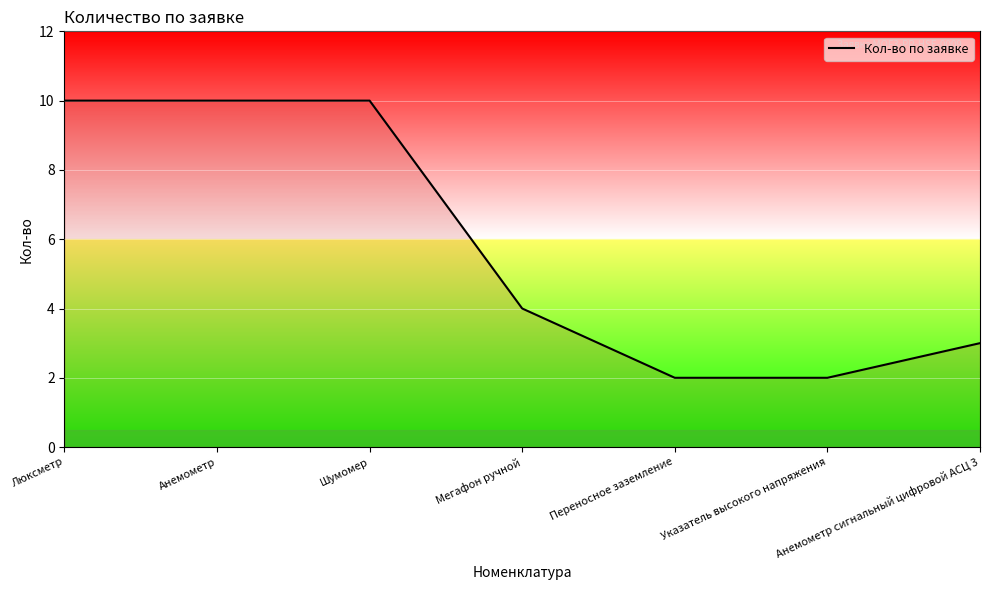

What position from the right is Анемометр?

6